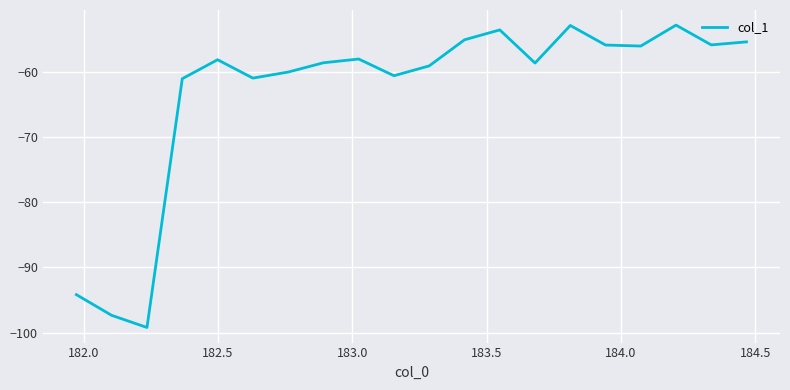

What is the difference between the maximum and minimum values?

46.3